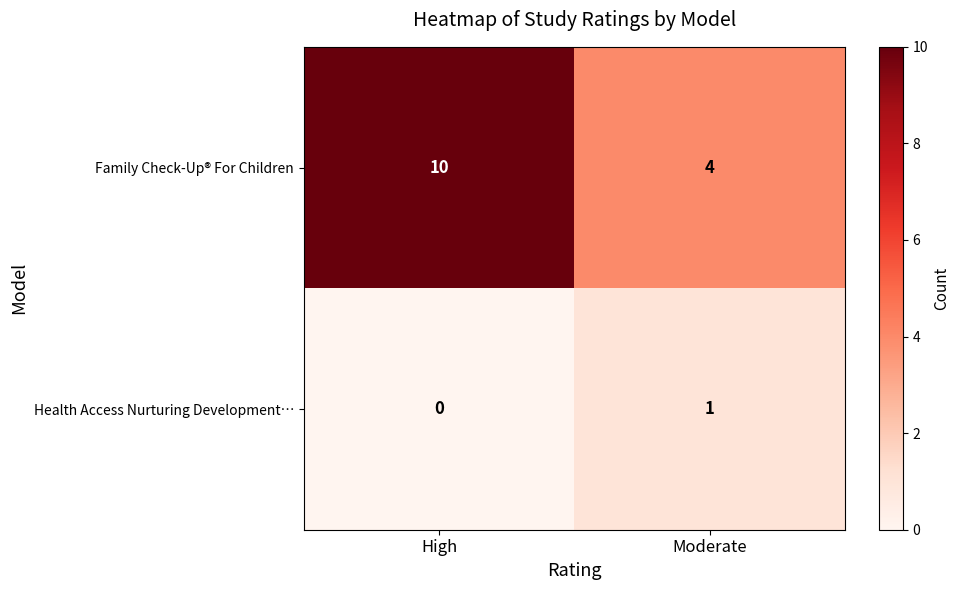

At which label does Health Access Nurturing Development… reach its minimum?

High